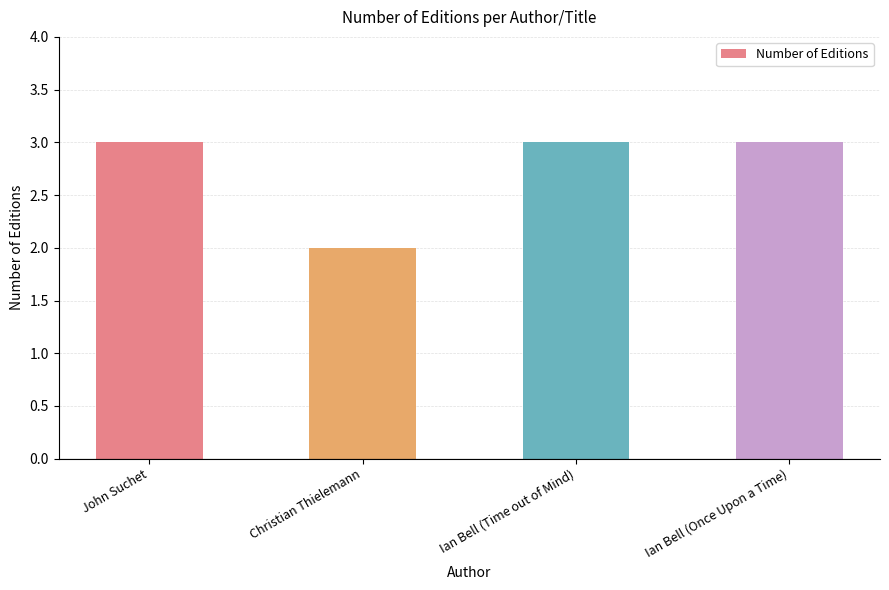

The chart shows a value of 1 at John Suchet. True or false?

False